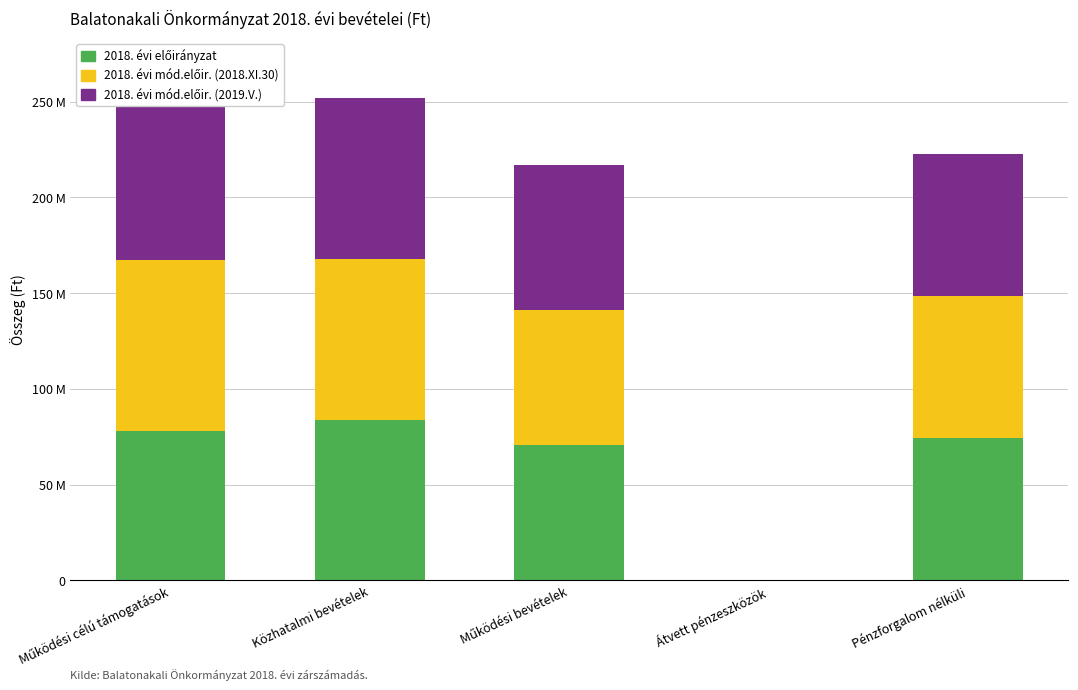

Are the bars horizontal?

No